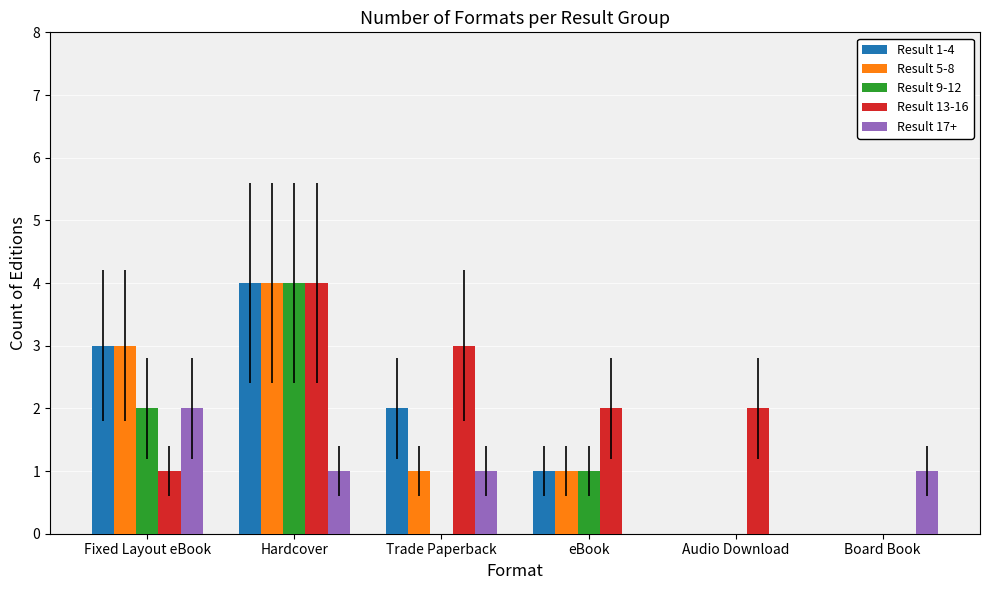

Count the Result 9-12 values in the range 0 to 2.

5